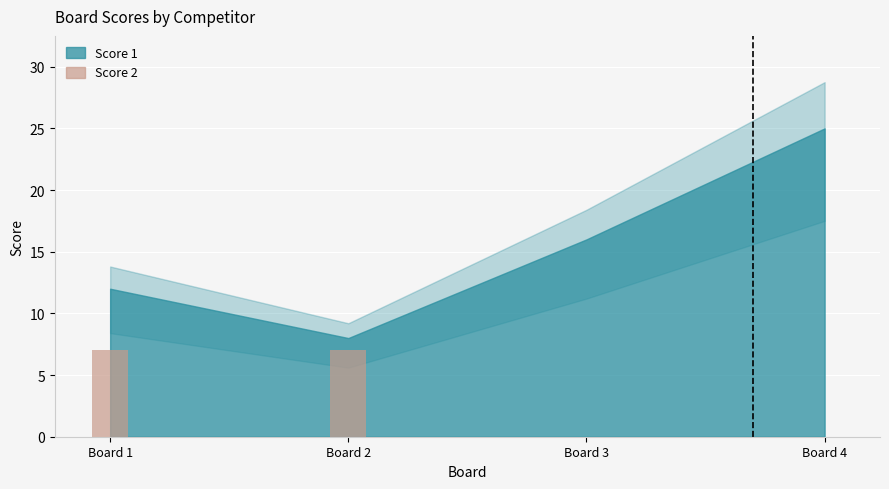

Reading right to left, list all the values displayed in this chart.

Board 4=0	Board 3=0	Board 2=7	Board 1=7